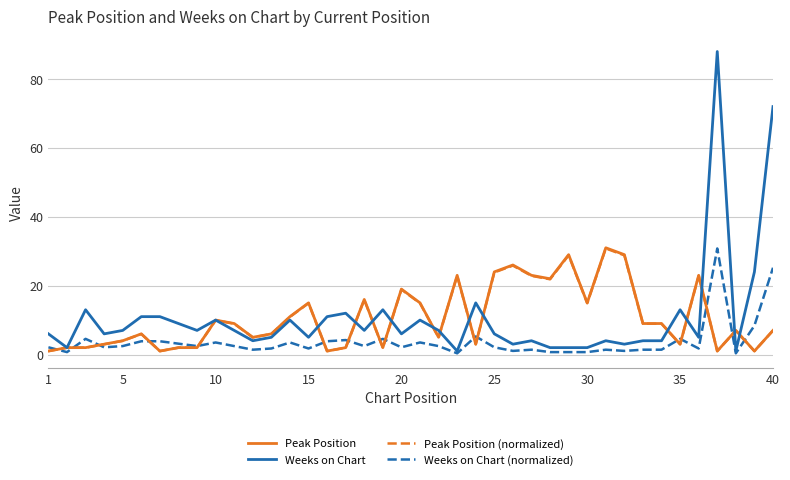

What is the difference between the maximum and second lowest values in the Weeks on Chart (normalized) series?

30.4